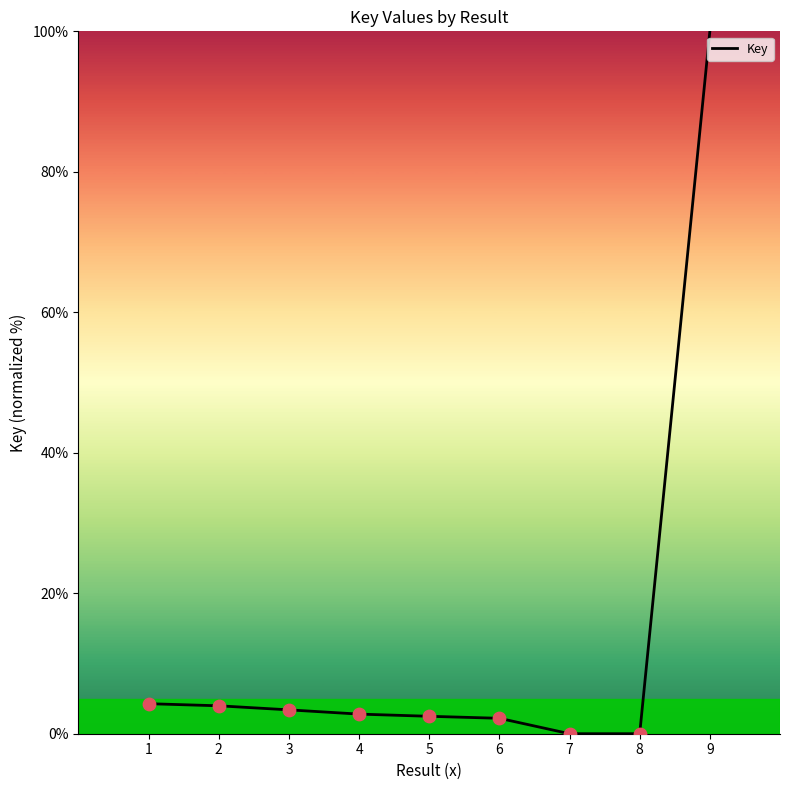

What is the ratio of the value at 4 to the value at 2?

0.7